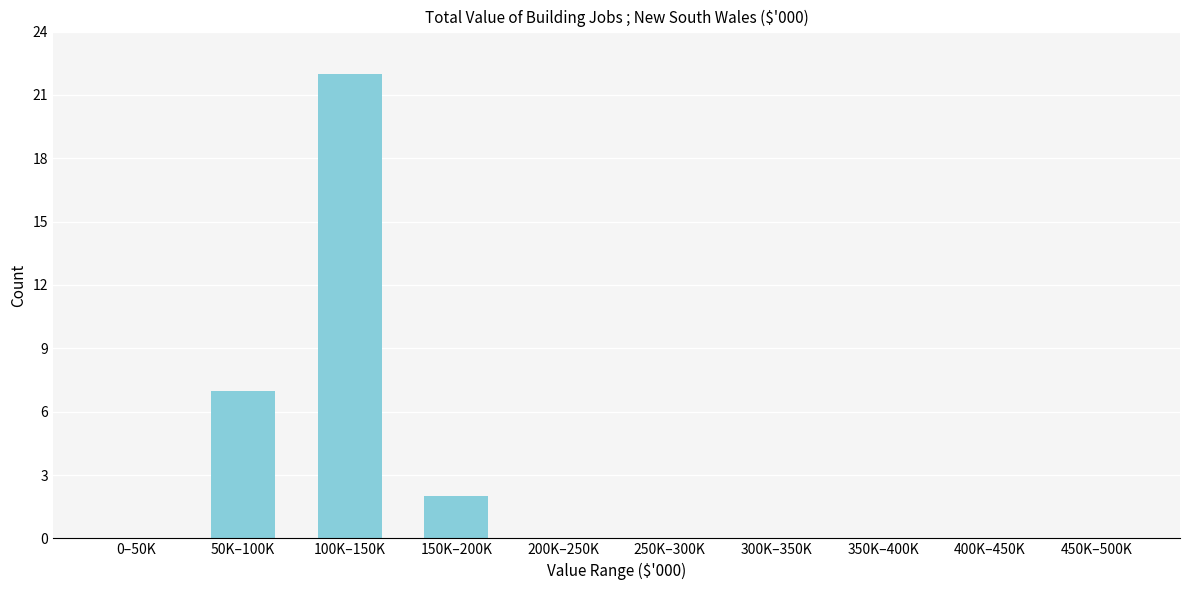

Reading left to right, list all the values displayed in this chart.

0–50K=0	50K–100K=7	100K–150K=22	150K–200K=2	200K–250K=0	250K–300K=0	300K–350K=0	350K–400K=0	400K–450K=0	450K–500K=0